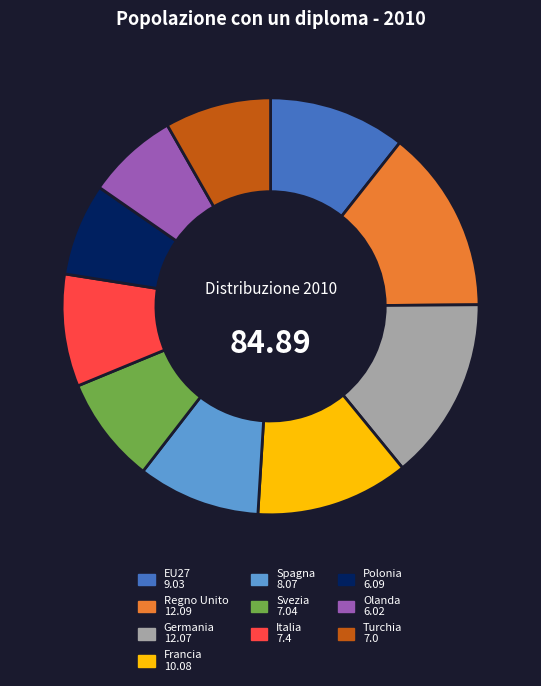

Combined, do Polonia and Regno Unito account for over 50%?

No